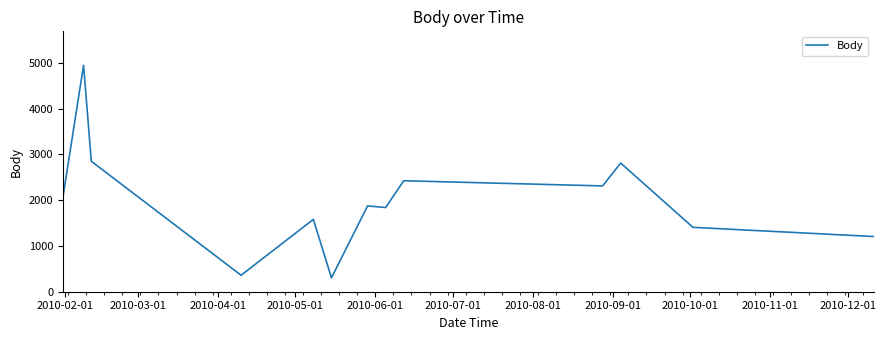

What is the difference between the maximum and minimum values?

4645